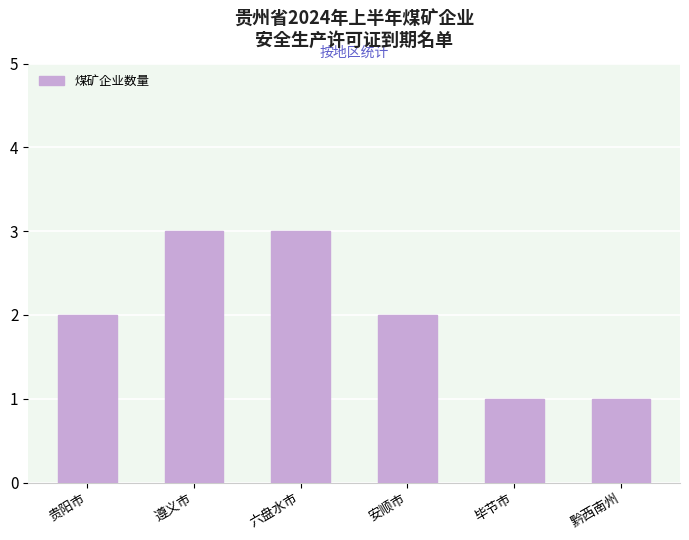

What is the difference between the maximum and minimum values?

2